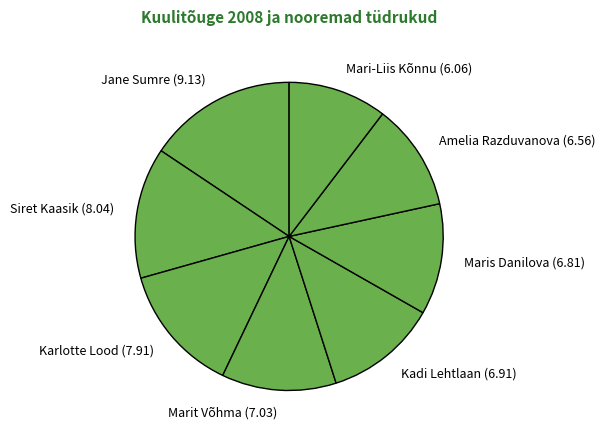

Do Kadi Lehtlaan (6.91) and Karlotte Lood (7.91) together represent more than half of the pie?

No